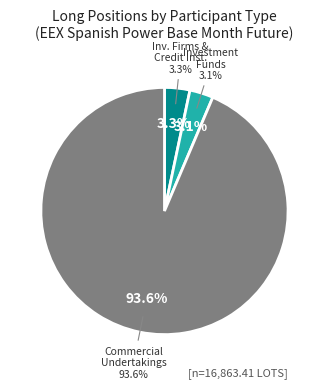

The Commercial Undertakings slice represents 99% of the pie. True or false?

False